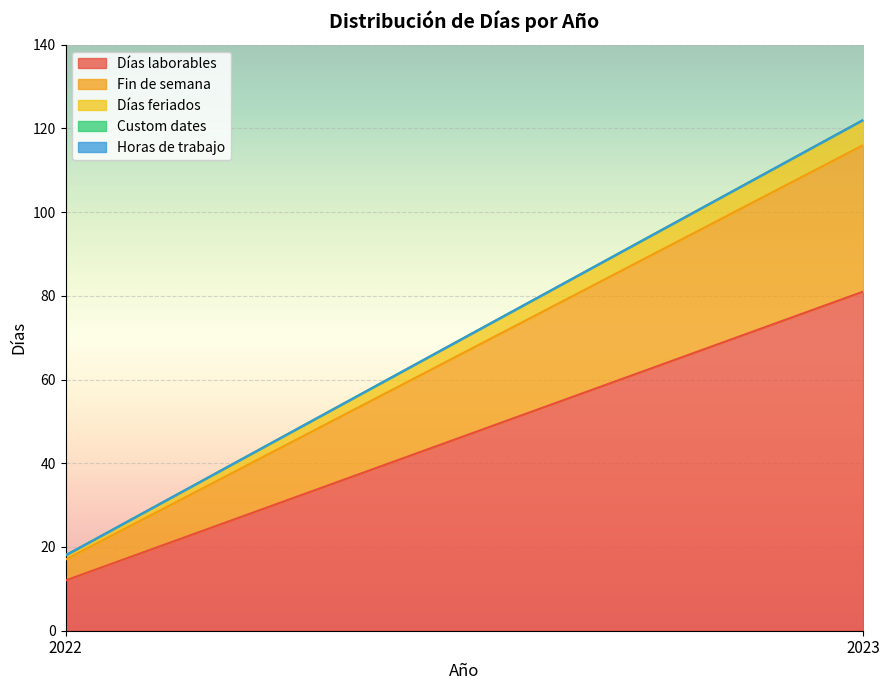

How many lines are shown in the chart?

5